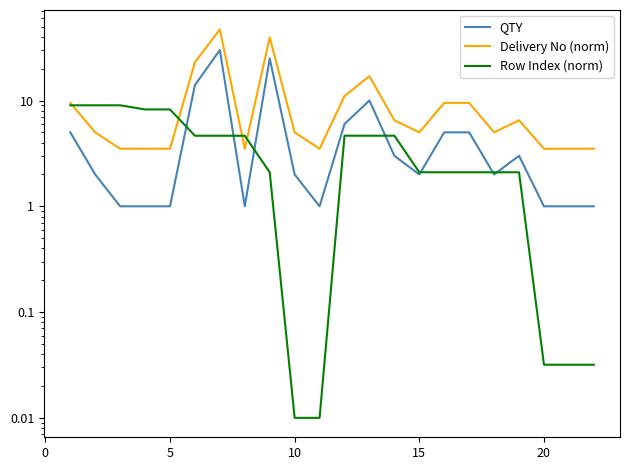

Reading right to left, extract all data points from this chart.

QTY: 1.0	1.0	1.0	3.0	2.0	5.0	5.0	2.0	3.0	10.0	6.0	1.0	2.0	25.0	1.0	30.0	14.0	1.0	1.0	1.0	2.0	5.0
Delivery No (norm): 3.5	3.5	3.5	6.5	5.0	9.5	9.5	5.0	6.5	17.0	11.0	3.5	5.0	39.5	3.5	47.0	23.0	3.5	3.5	3.5	5.0	9.5
Row Index (norm): 0.0	0.0	0.0	2.1	2.1	2.1	2.1	2.1	4.6	4.6	4.6	0.0	0.0	2.1	4.6	4.6	4.6	8.2	8.2	9.0	9.0	9.0